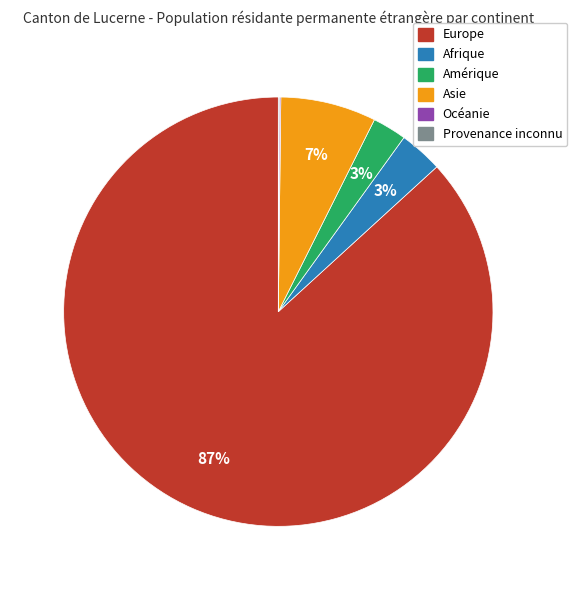

Is it true that Afrique is 8% of the pie?

False